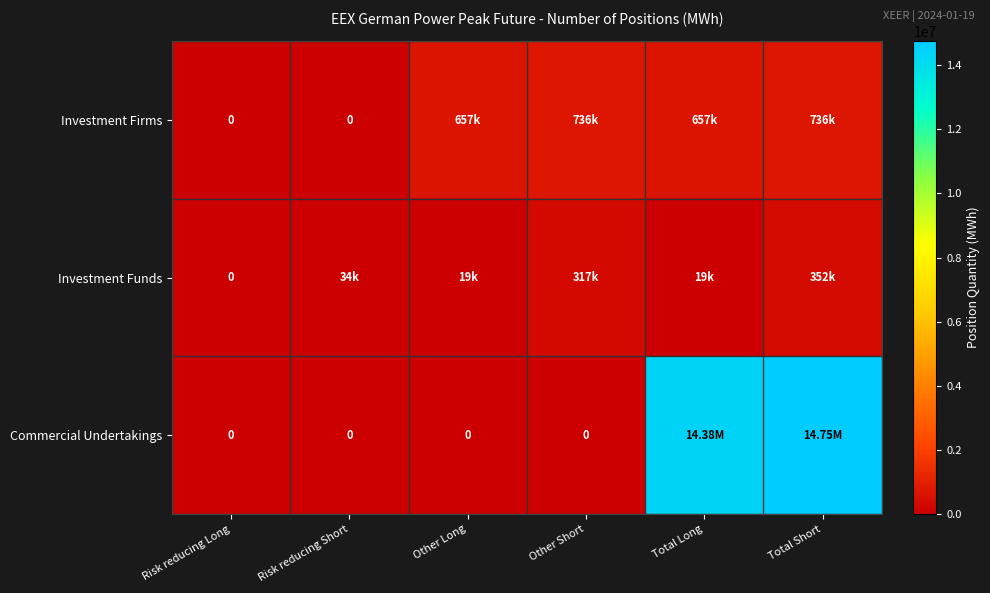

True or false: Investment Funds has a value of 165644 at Total Short.

False